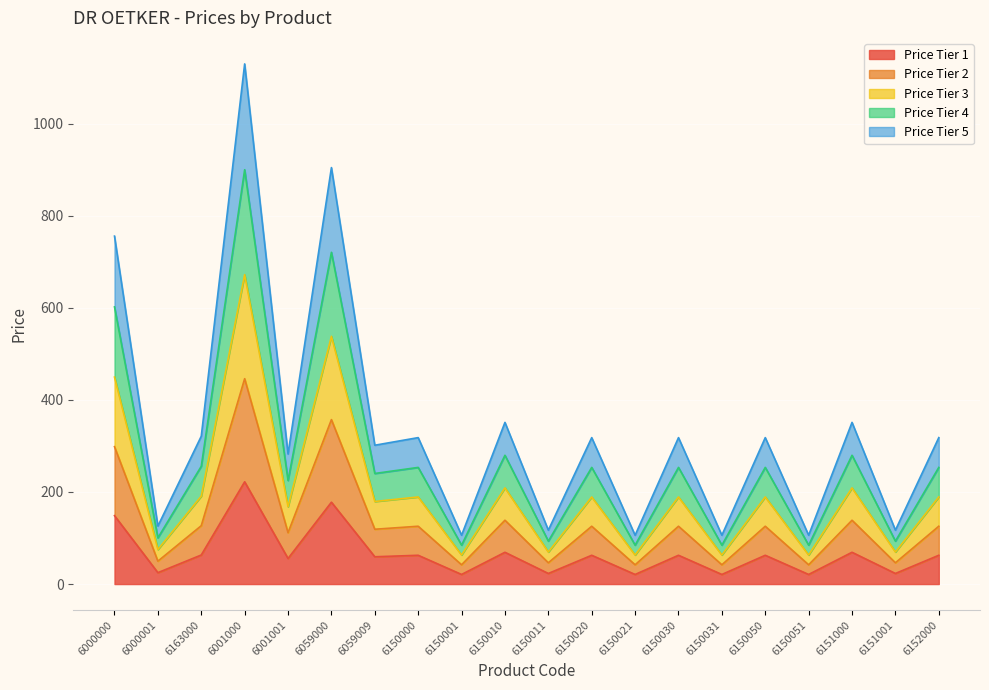

At which label does Price Tier 1 reach its peak?

6001000